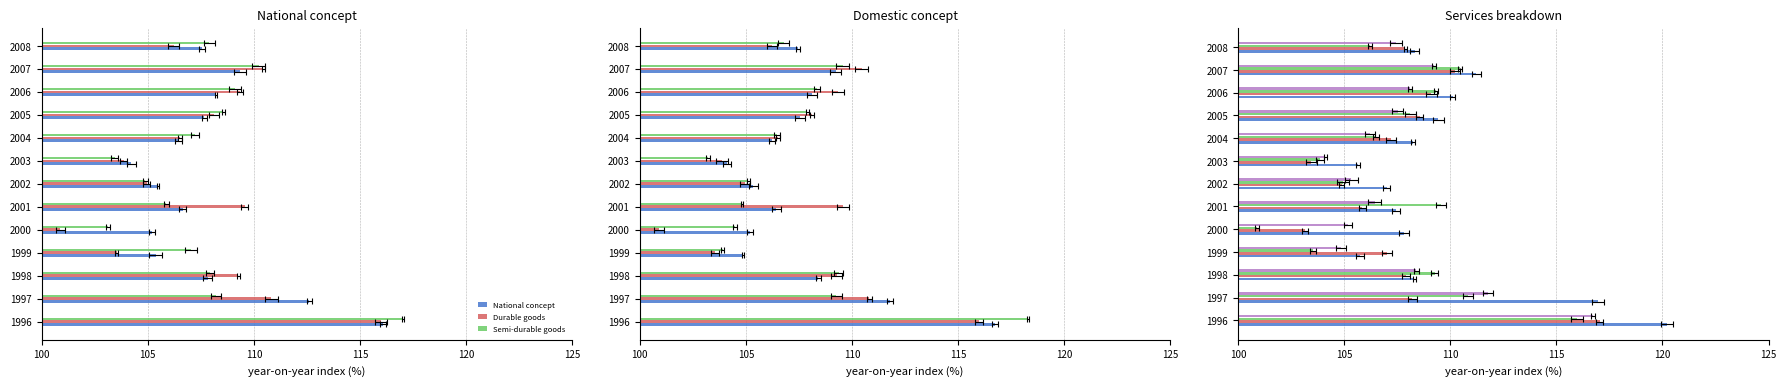

Rank the series by their maximum value, from lowest to highest.

Durable goods, National concept, Total (Domestic), Semi-durable goods, Non-durable goods, Services